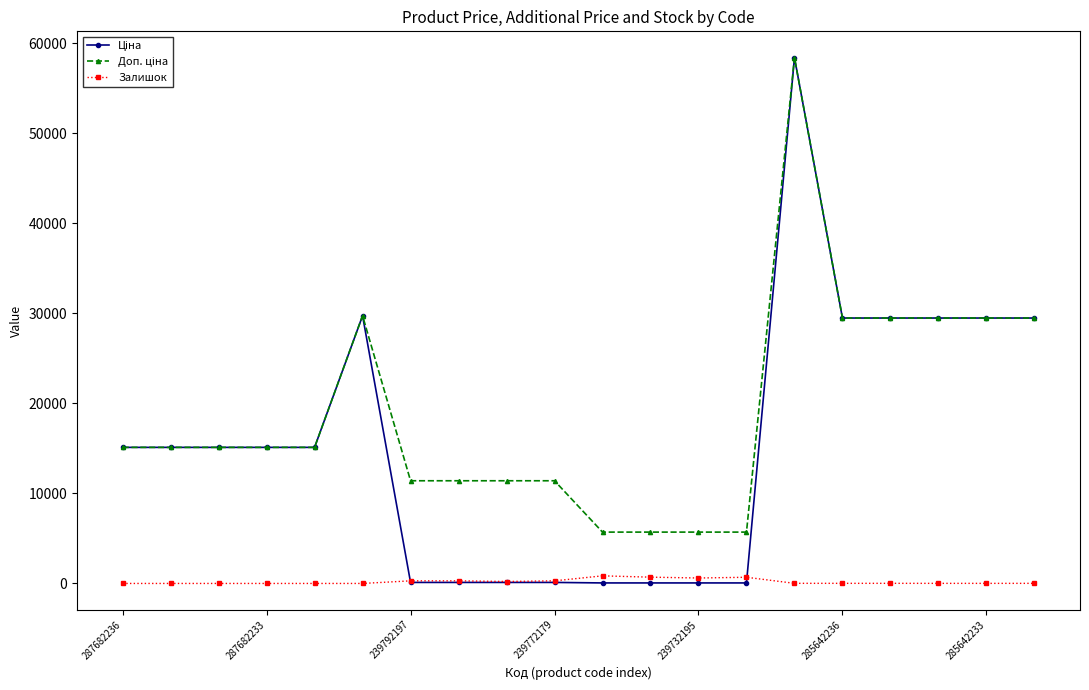

At how many categories does at least one series exceed 23875?

7